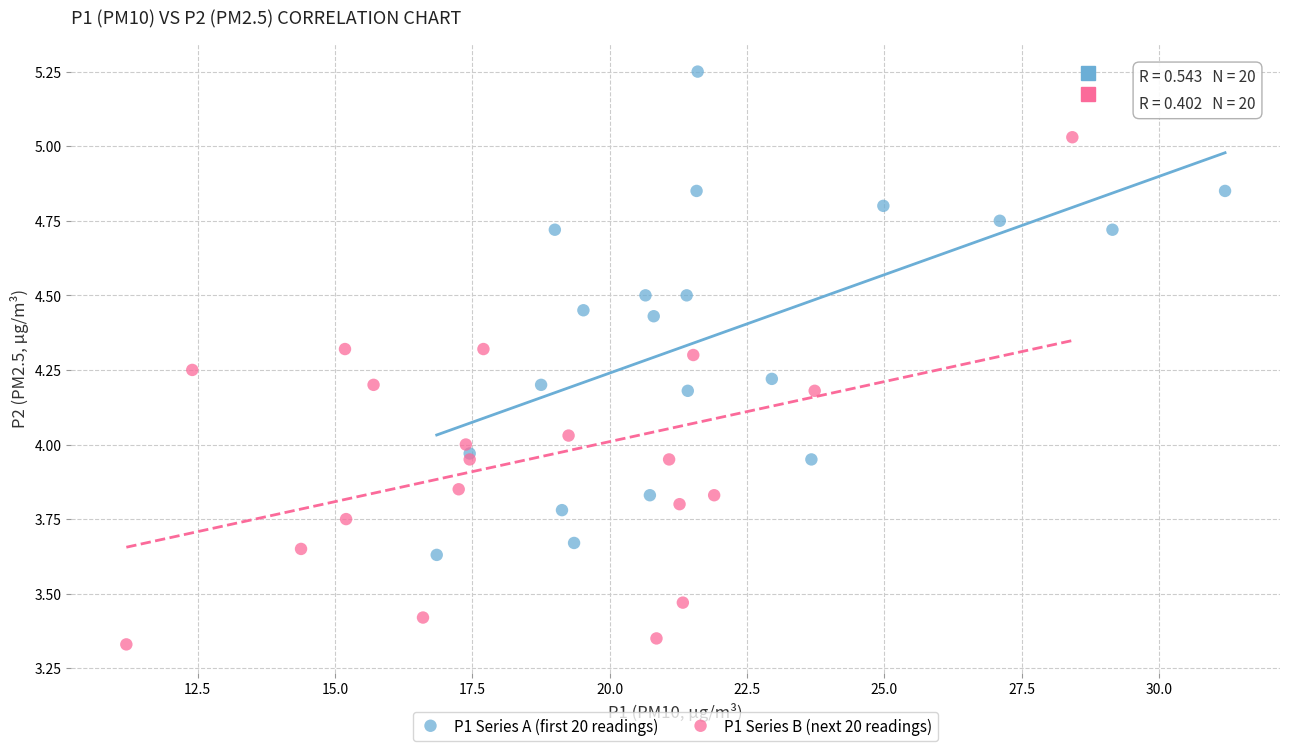

Which series contains the highest Y value?

P1 Series A (first 20 readings)